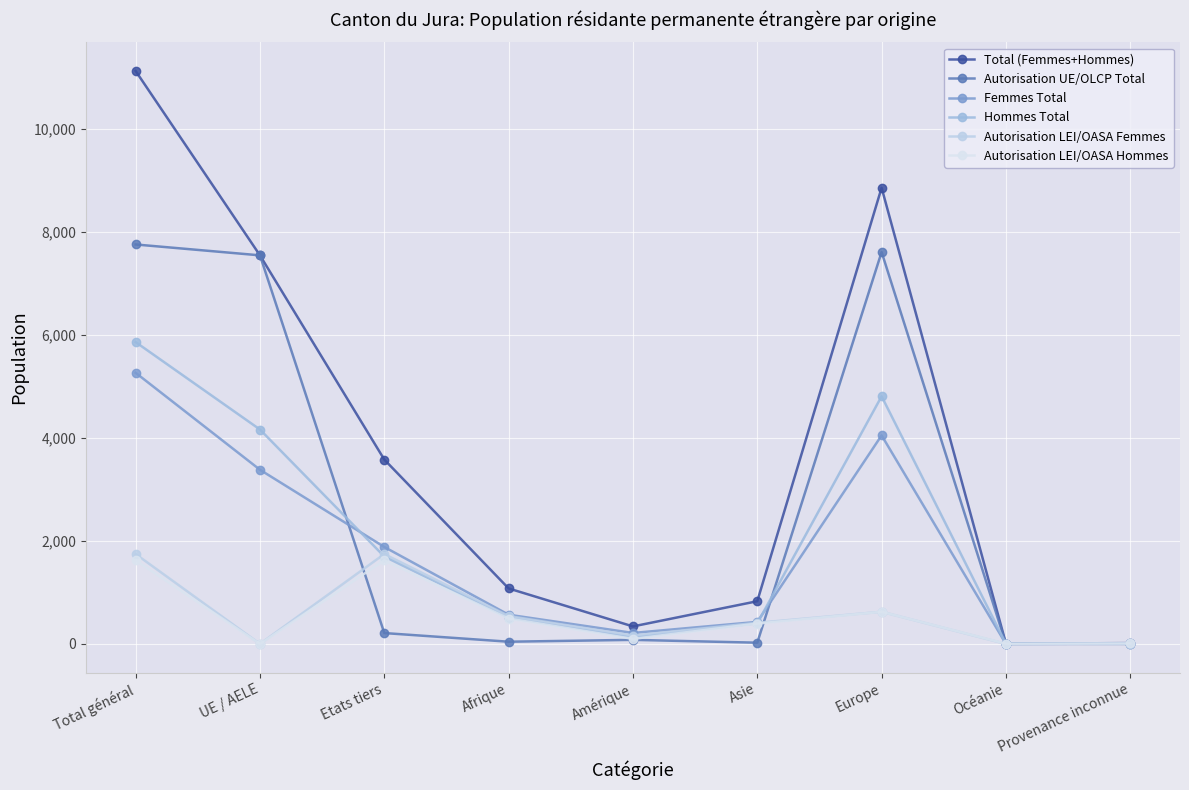

Between which two adjacent categories do Autorisation LEI/OASA Femmes and Hommes Total first intersect?

UE / AELE and Etats tiers